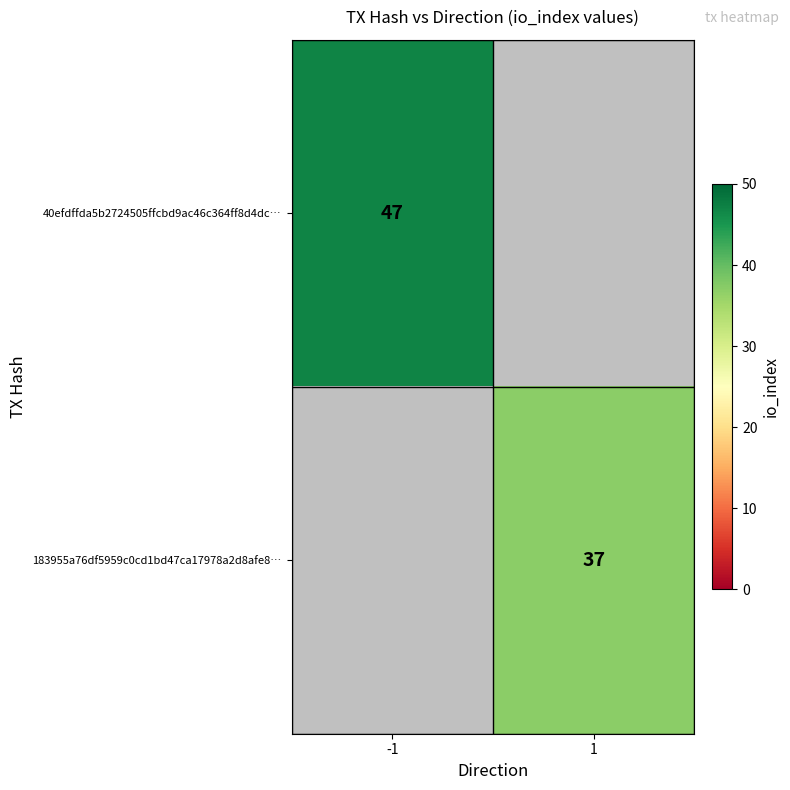

The 183955a76df5959c0cd1bd47ca17978a2d8afe8… series shows 18 at 1. True or false?

False